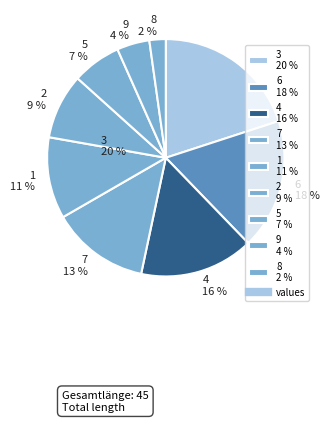

How many slices are in this pie chart?

9